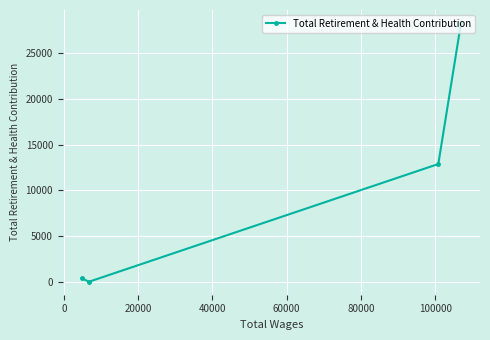

What is the difference between the maximum and minimum values?

28284